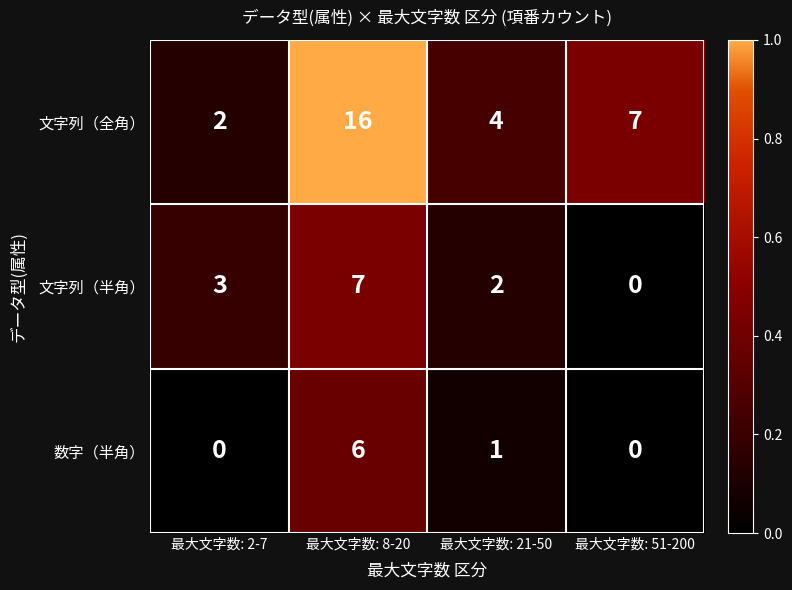

Reading right to left, list all the values displayed in this chart.

文字列（全角）: 7	4	16	2
文字列（半角）: 0	2	7	3
数字（半角）: 0	1	6	0